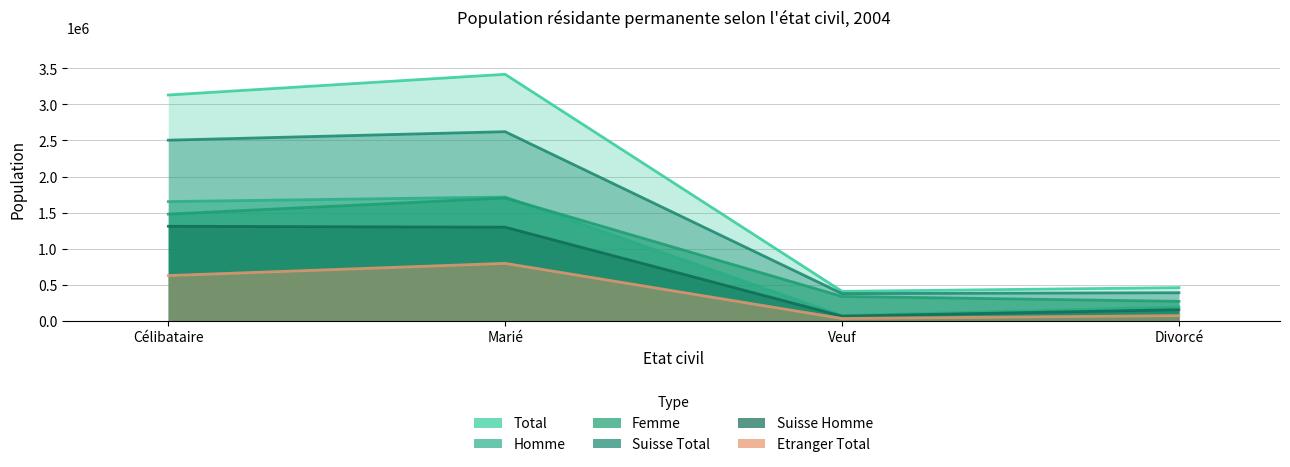

What is the spread (max minus min) of values at Divorcé?

387902